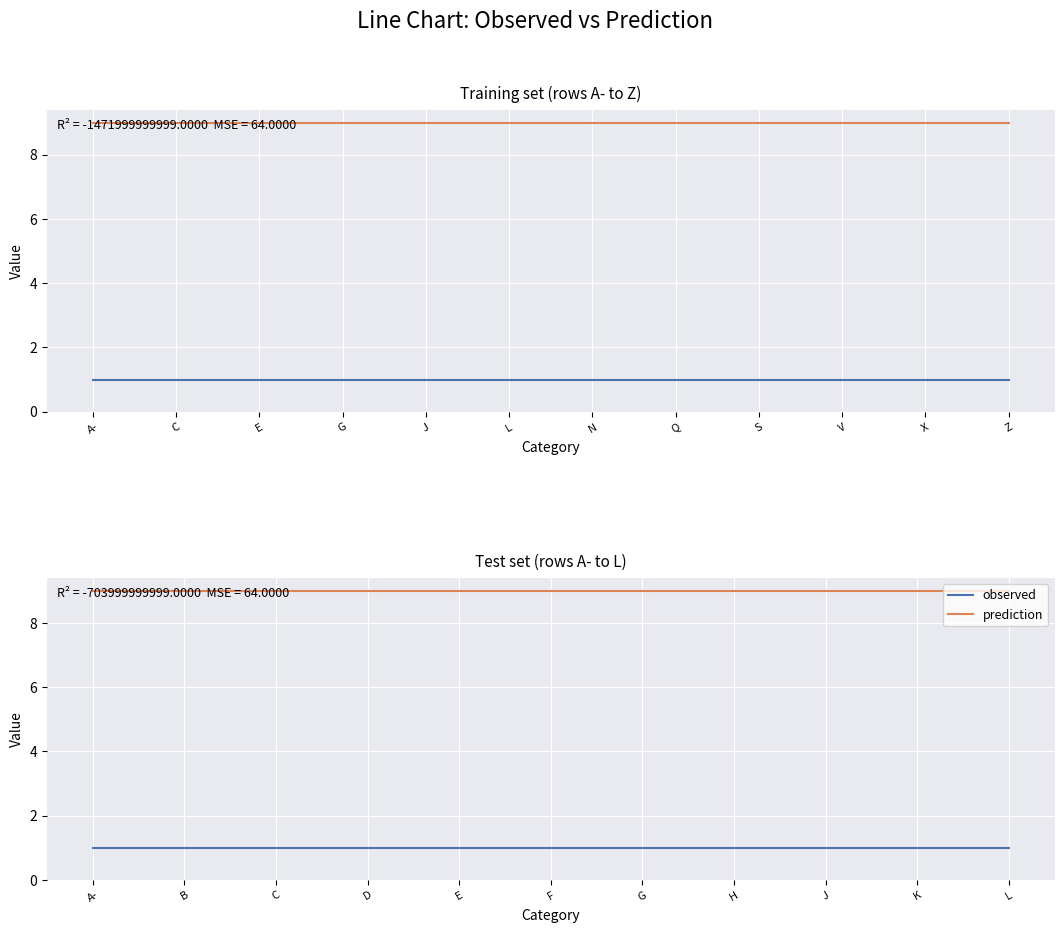

Which series has the widest spread of values?

observed